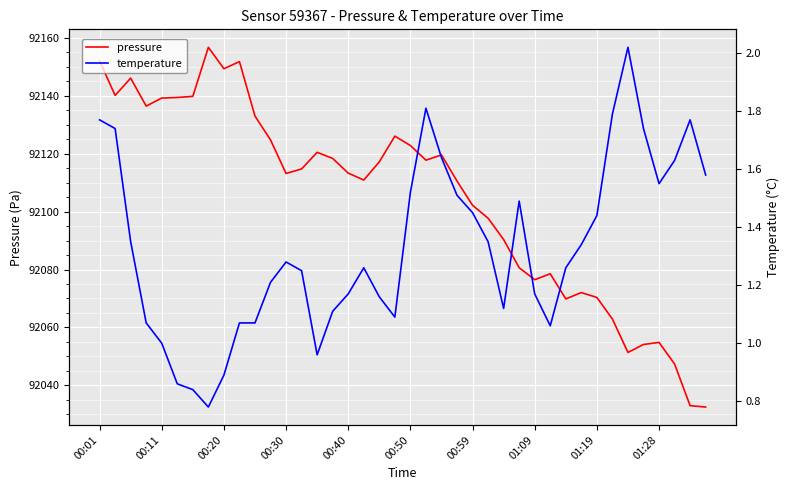

True or false: temperature and pressure intersect in this chart.

False